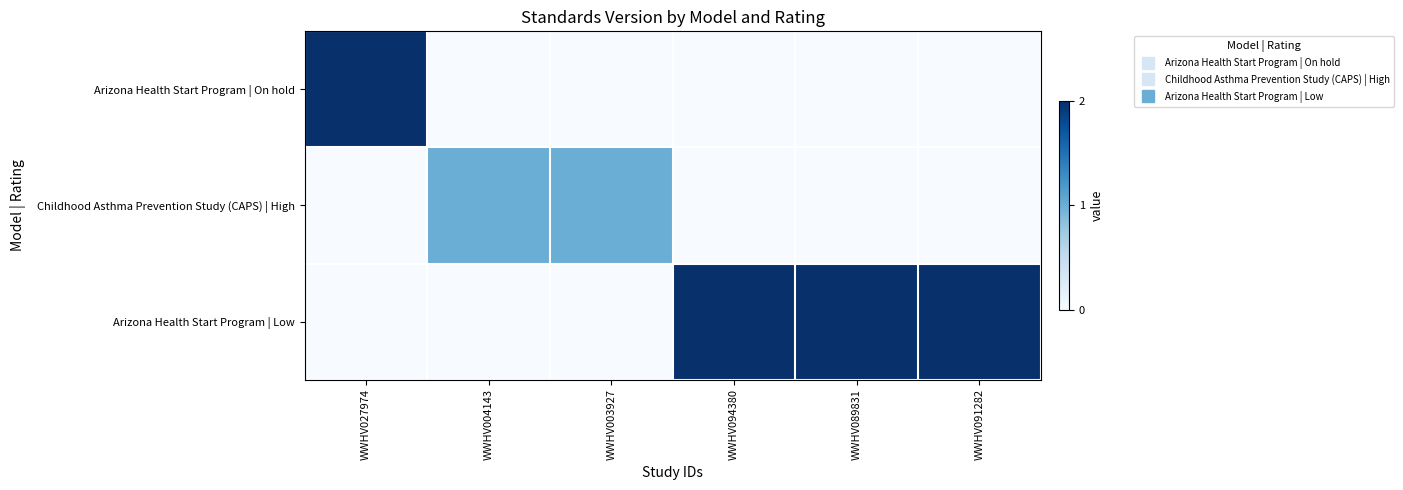

Between WWHV027974 and WWHV091282, which series saw the biggest shift?

Arizona Health Start Program | On hold